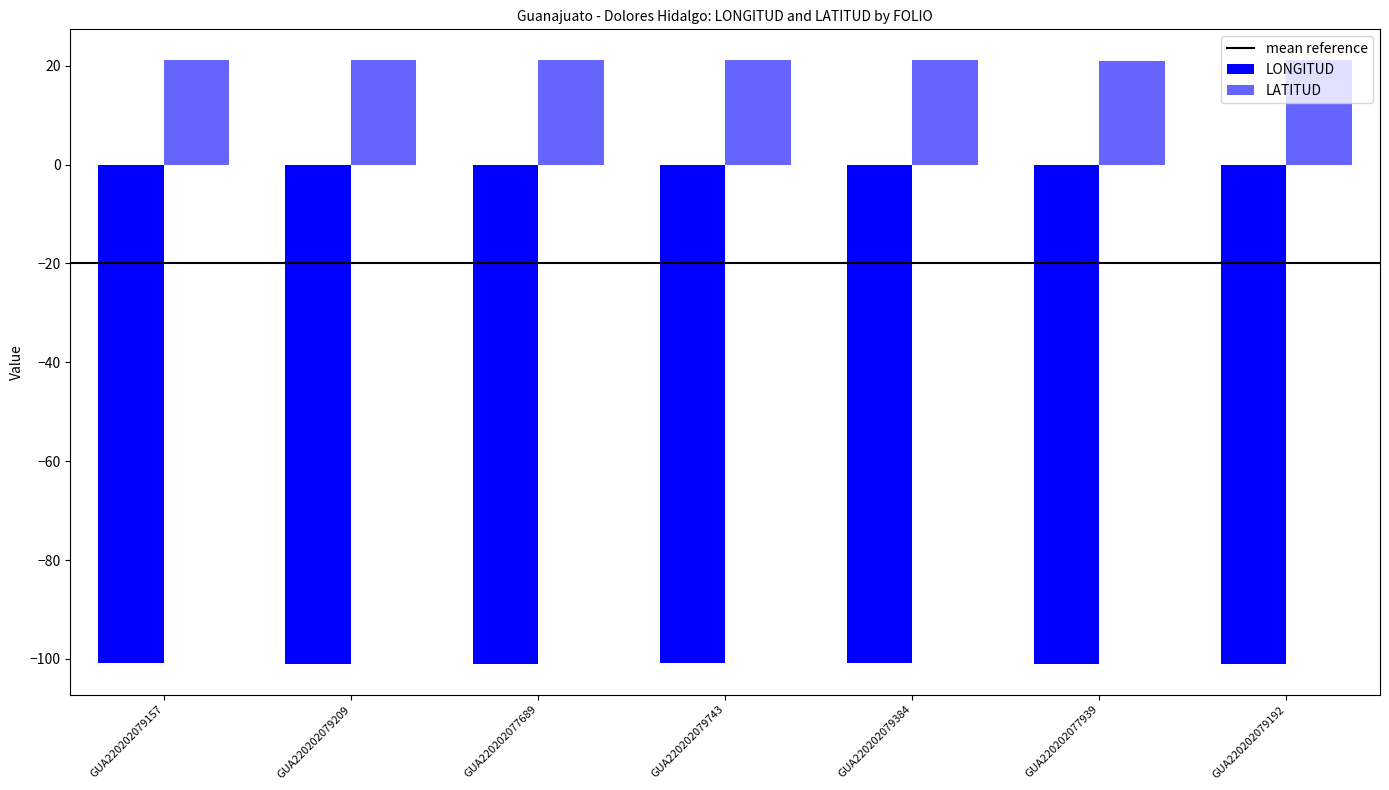

What is the smallest value displayed?

-101.1